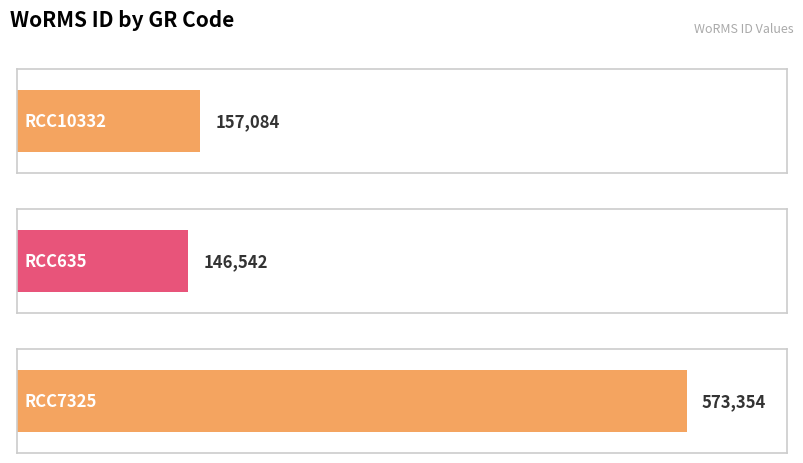

What position from the right is RCC7325?

1